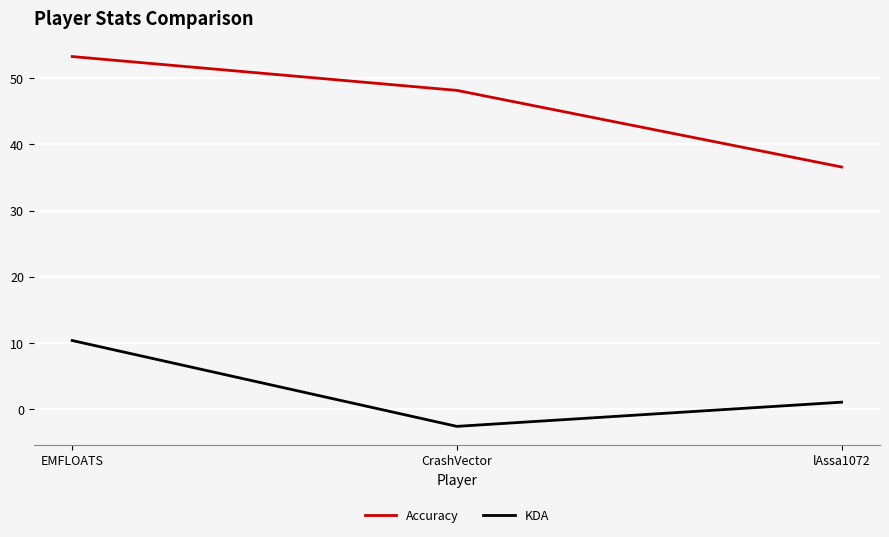

At which label is Accuracy closest to 44?

CrashVector